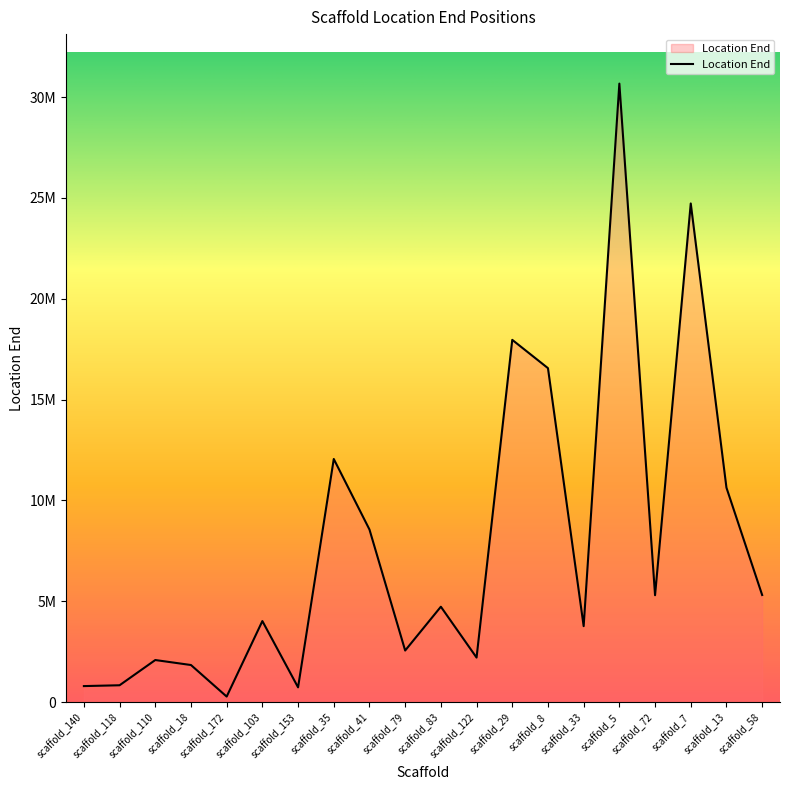

Reading right to left, transcribe all the data shown in this chart.

5313708	10635120	24728159	5302000	30672082	3768508	16561993	17964864	2210107	4732534	2560154	8560266	12057583	733793	4021019	276160	1841079	2088800	837518	796628